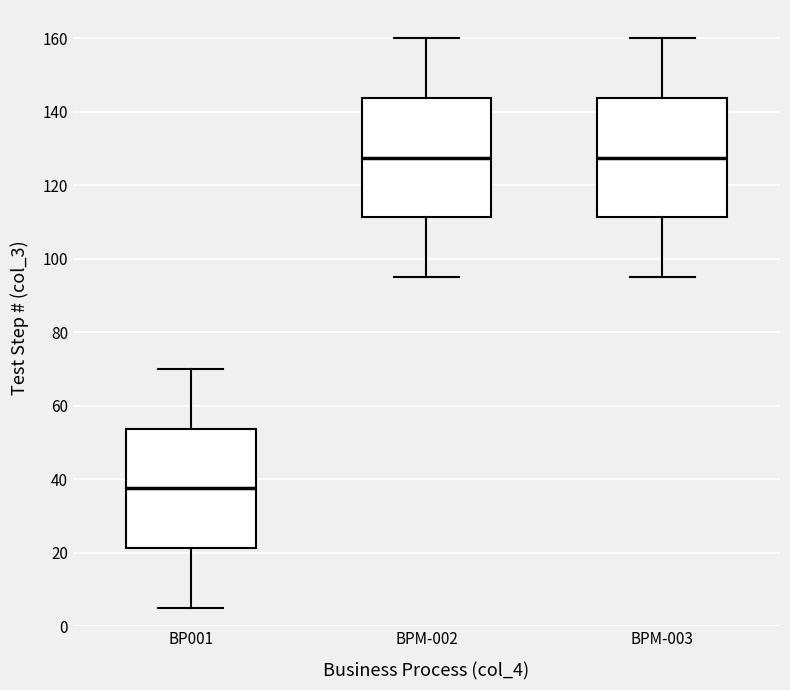

Reading left to right, transcribe this box plot: for each box, give where its median line is, the range the box spans, and where its two whiskers end, as read against the y-axis. The values are not printed on the chart, so give them approximately, as read against the axis.

BP001: median 38, box 22 to 54, whiskers 6 to 70
BPM-002: median 128, box 112 to 144, whiskers 96 to 160
BPM-003: median 128, box 112 to 144, whiskers 96 to 160